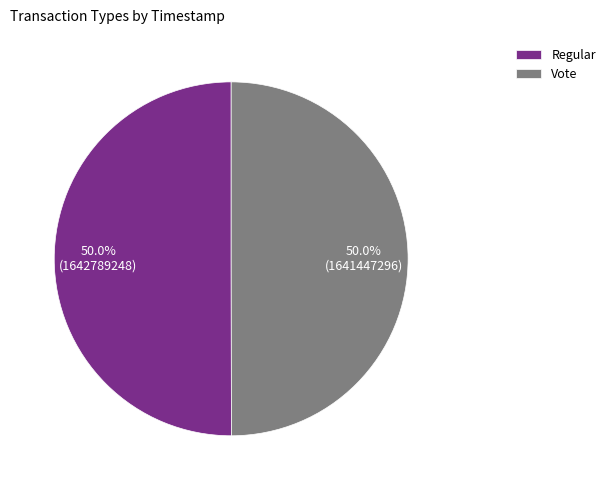

What percentage is the Vote slice, to the nearest percent?

50%